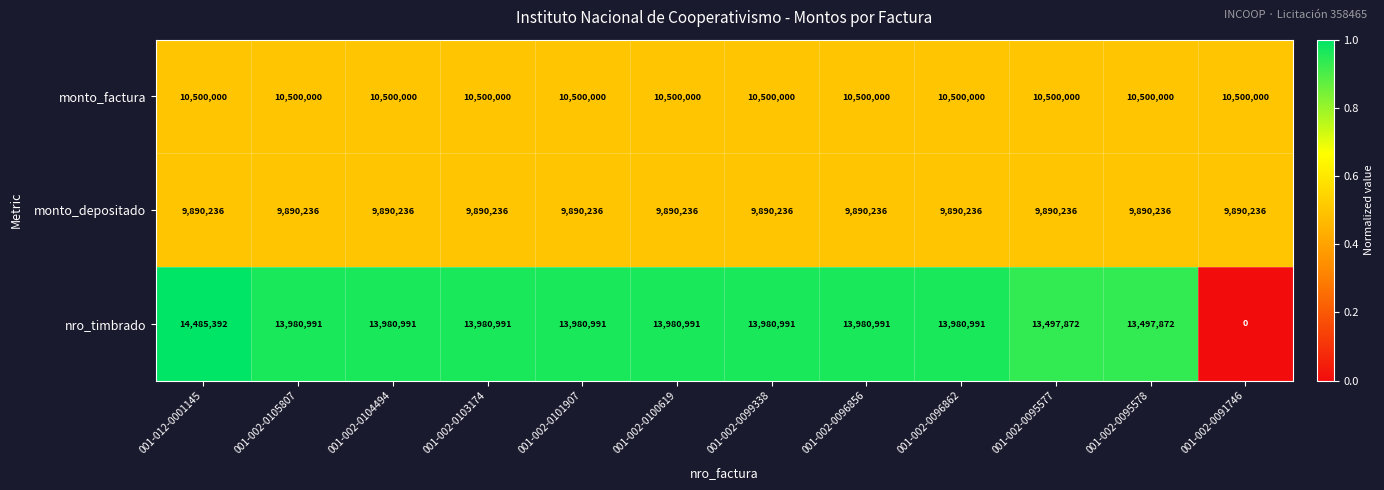

At how many categories does at least one series exceed 6174819?

12